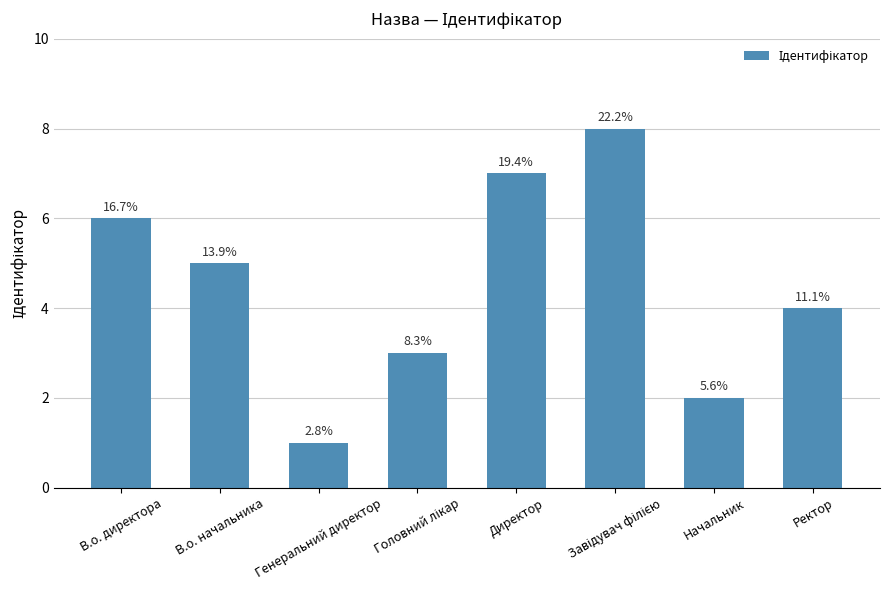

How many bars are there in total?

8